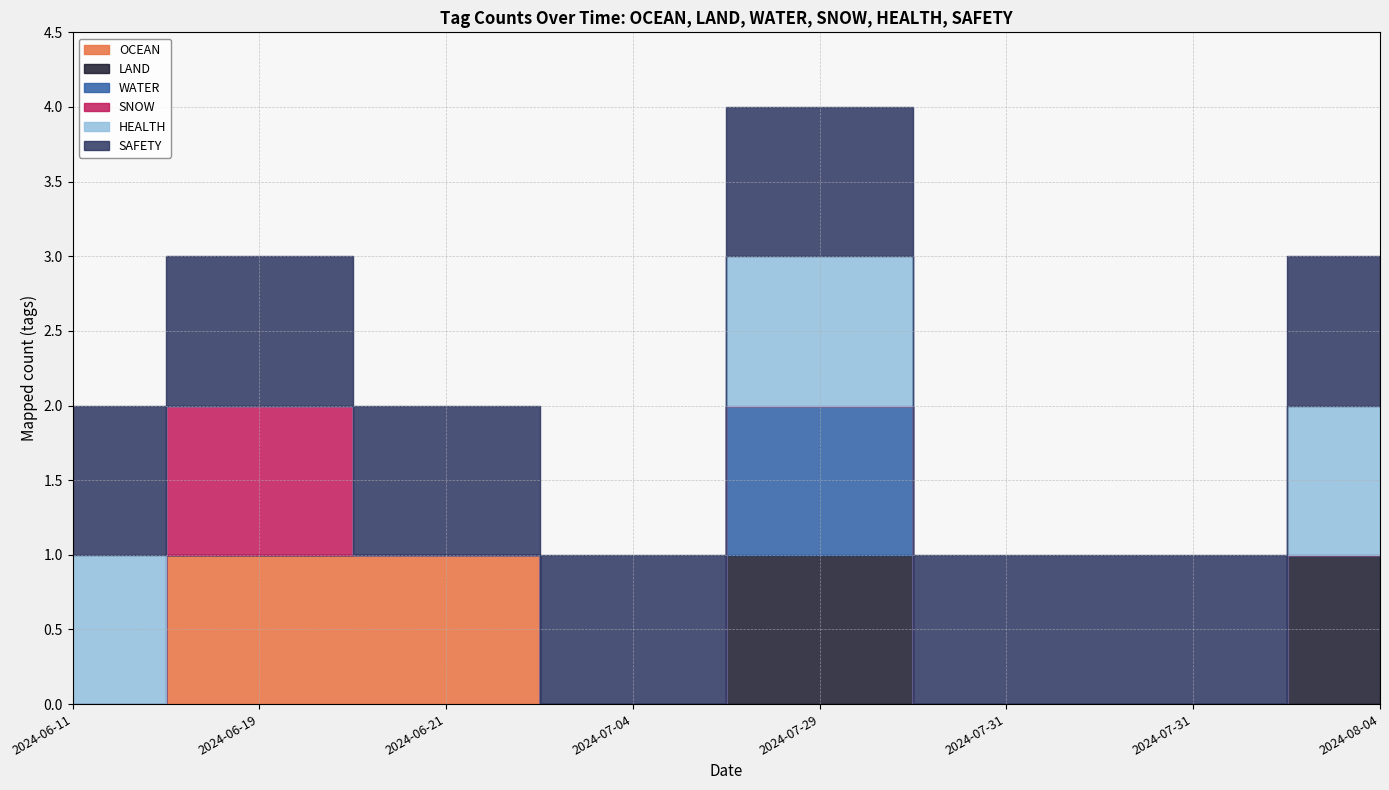

Rank the series at 2024-07-29 from lowest to highest value.

OCEAN, SNOW, LAND, WATER, HEALTH, SAFETY